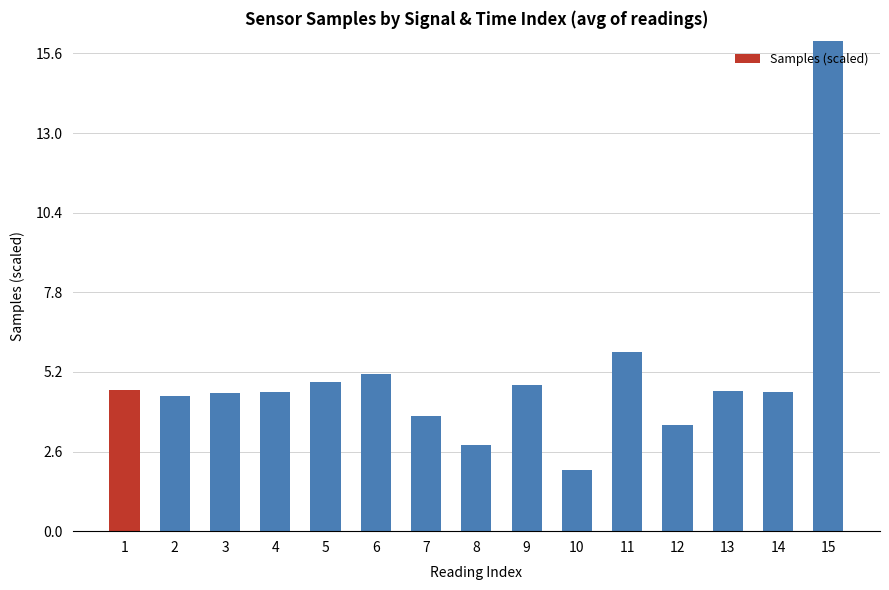

The chart shows a value of 2.9 at 10. True or false?

False